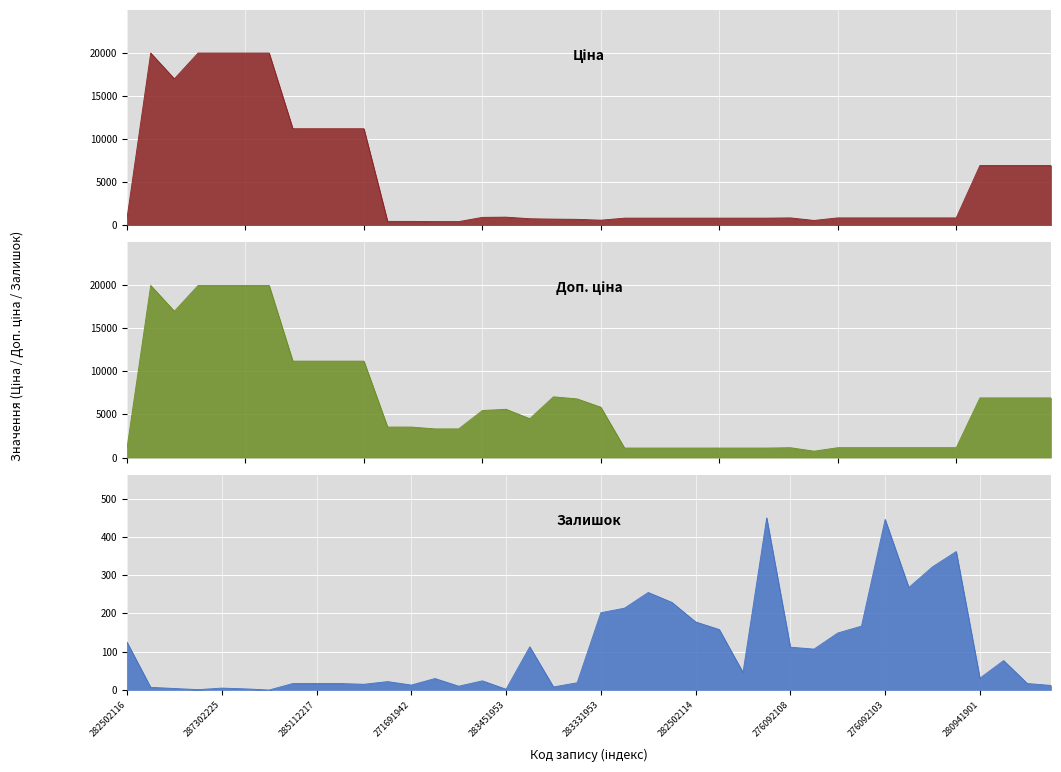

Reading right to left, extract all data points from this chart.

Ціна: 280941739=6925.7	280941824=6925.7	280941856=6925.7	280941901=6925.7	276092106=848.4	276092109=848.4	276092035=848.4	276092103=848.4	276092104=848.4	276092105=848.4	276092107=551.5	276092108=848.4	282502111=818.5	282502112=818.5	282502113=818.5	282502114=818.5	282502115=818.5	282502110=818.5	282502117=818.5	283331953=584.4	283361953=681.0	283391953=705.1	283421953=752.2	283451953=934.5	283481953=910.4	271681942=416.6	271681948=416.6	271691942=443.1	271691948=443.1	285111912=11188.2	285111961=11188.2	285112217=11188.2	285112220=11188.2	287301833=19964.2	287302224=19964.2	287302225=19964.2	287302226=19964.2	287292222=16976.3	287302223=19964.2	282502116=818.5
Доп. ціна: 280941739=6925.7	280941824=6925.7	280941856=6925.7	280941901=6925.7	276092106=1149.7	276092109=1149.7	276092035=1149.7	276092103=1149.7	276092104=1149.7	276092105=1149.7	276092107=747.0	276092108=1149.7	282502111=1109.2	282502112=1109.2	282502113=1109.2	282502114=1109.2	282502115=1109.2	282502110=1109.2	282502117=1109.2	283331953=5843.9	283361953=6809.8	283391953=7051.3	283421953=4513.3	283451953=5607.2	283481953=5462.3	271681942=3332.5	271681948=3332.5	271691942=3545.0	271691948=3545.0	285111912=11188.2	285111961=11188.2	285112217=11188.2	285112220=11188.2	287301833=19964.2	287302224=19964.2	287302225=19964.2	287302226=19964.2	287292222=16976.3	287302223=19964.2	282502116=1109.2
Залишок: 280941739=12.0	280941824=17.0	280941856=77.0	280941901=31.0	276092106=362.0	276092109=322.0	276092035=268.0	276092103=446.0	276092104=167.0	276092105=149.0	276092107=107.0	276092108=112.0	282502111=450.0	282502112=46.0	282502113=158.0	282502114=178.0	282502115=229.0	282502110=255.0	282502117=214.0	283331953=202.0	283361953=19.0	283391953=8.0	283421953=113.0	283451953=2.0	283481953=24.0	271681942=10.0	271681948=30.0	271691942=13.0	271691948=22.0	285111912=15.0	285111961=17.0	285112217=17.0	285112220=17.0	287301833=0.0	287302224=3.0	287302225=5.0	287302226=1.0	287292222=4.0	287302223=7.0	282502116=125.0